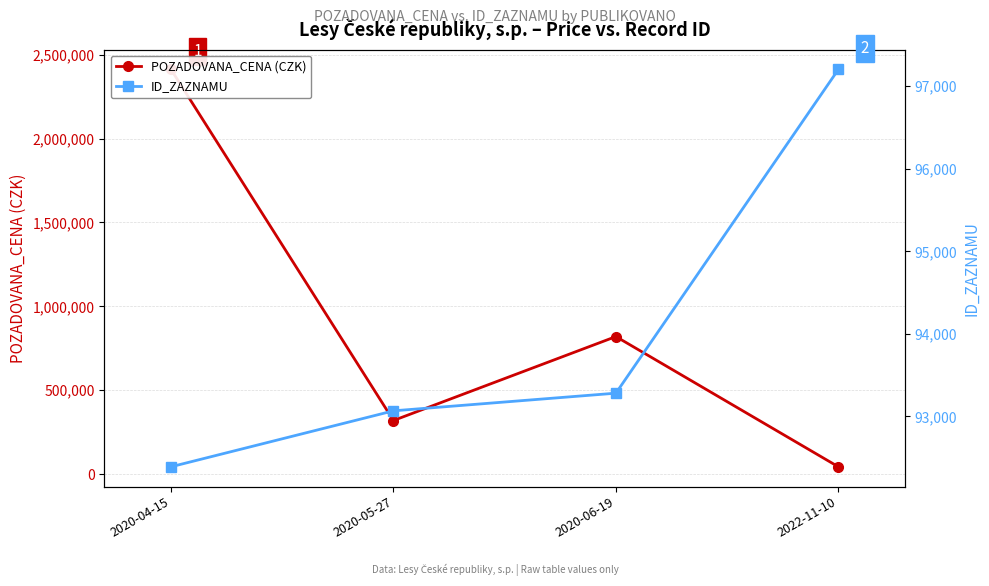

Where is POZADOVANA_CENA (CZK) nearest to the value 1227970?

2020-06-19